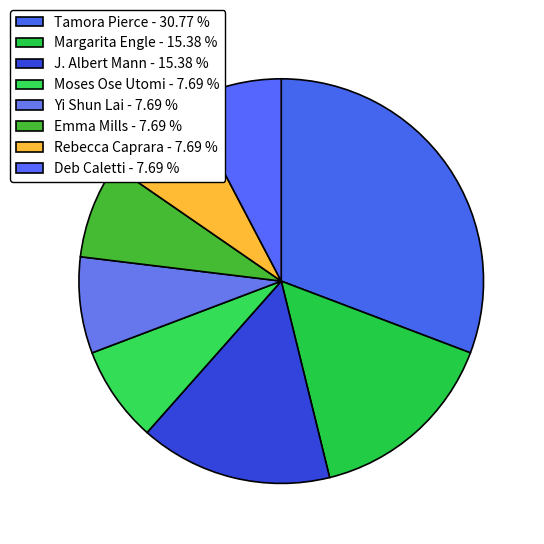

What portion of the pie excludes J. Albert Mann?

84.6%